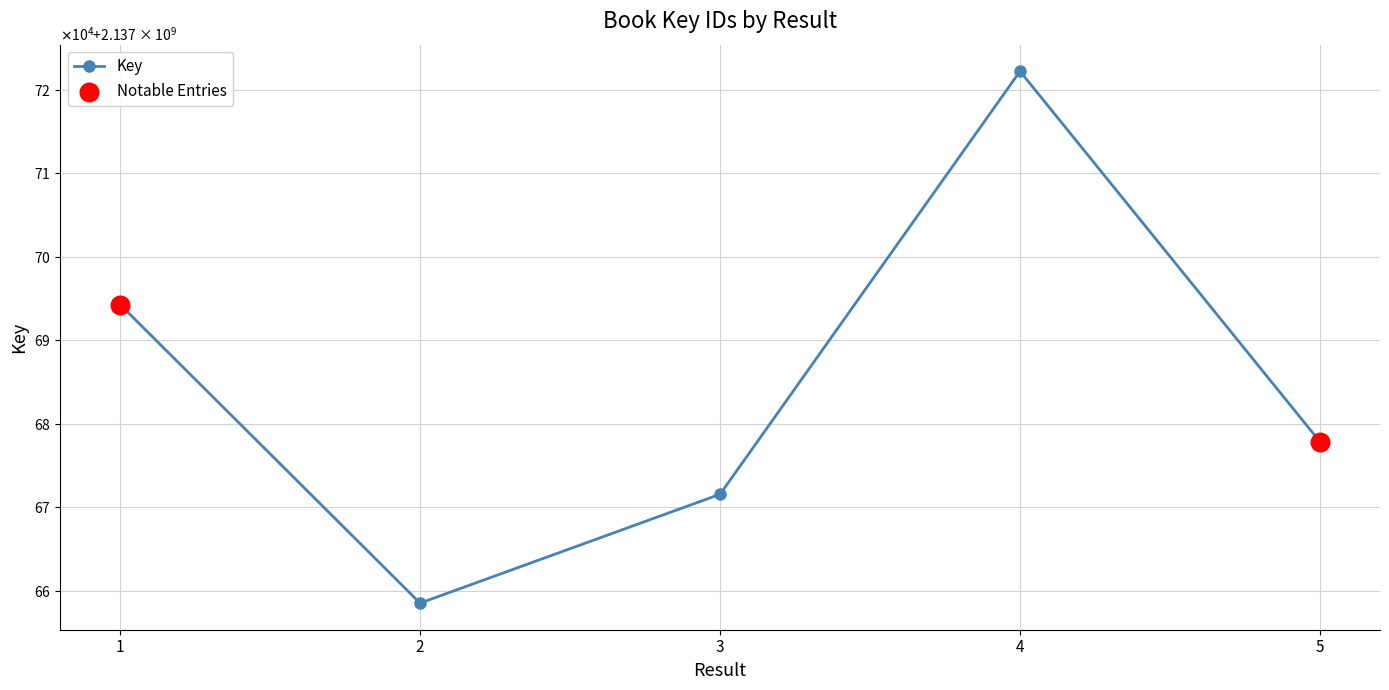

Which has a higher value, 1 or 5?

1